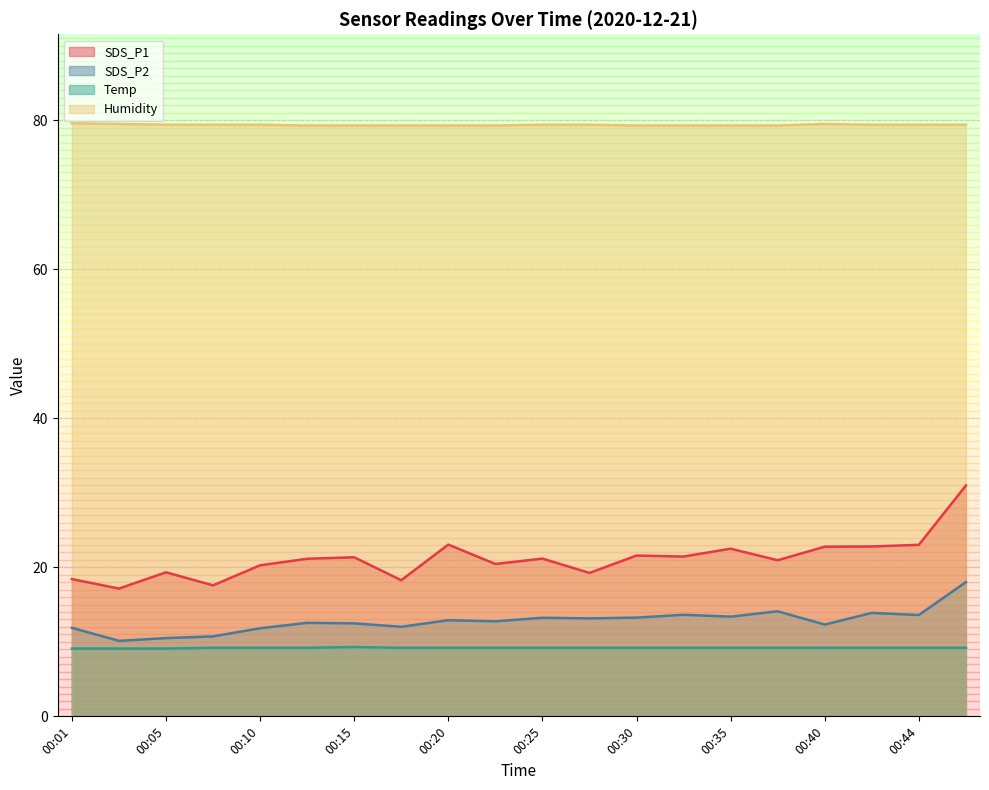

Which series has the widest spread of values?

SDS_P1